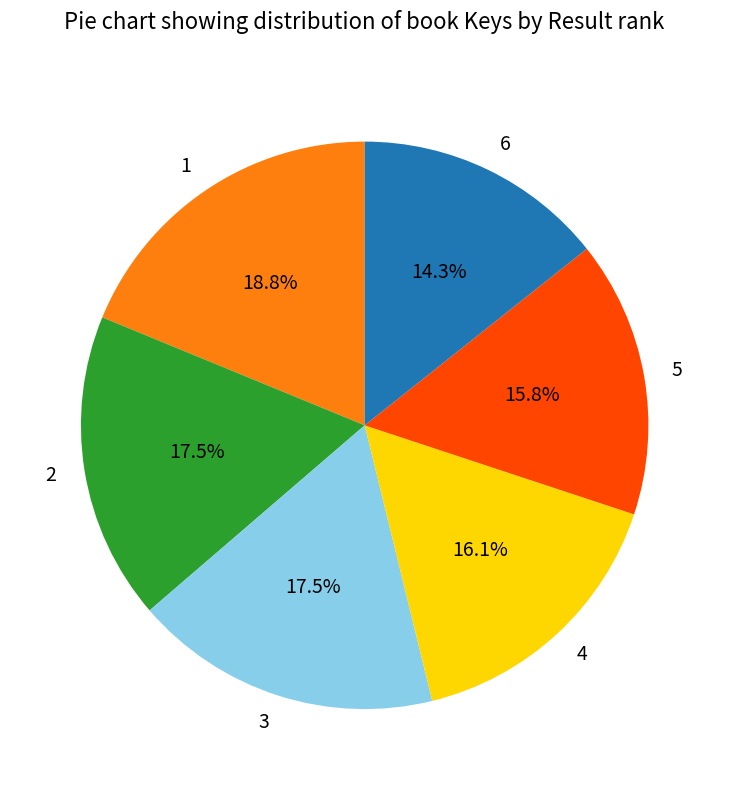

What percentage do 1 and 6 together represent?

33.1%